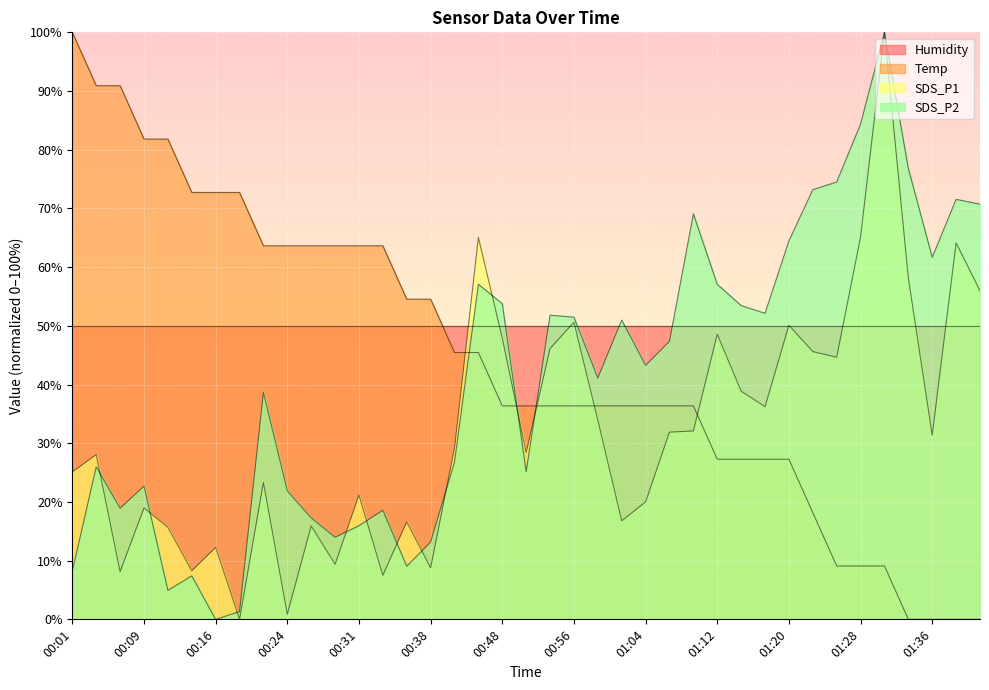

Where is Temp nearest to the value 50?

00:36